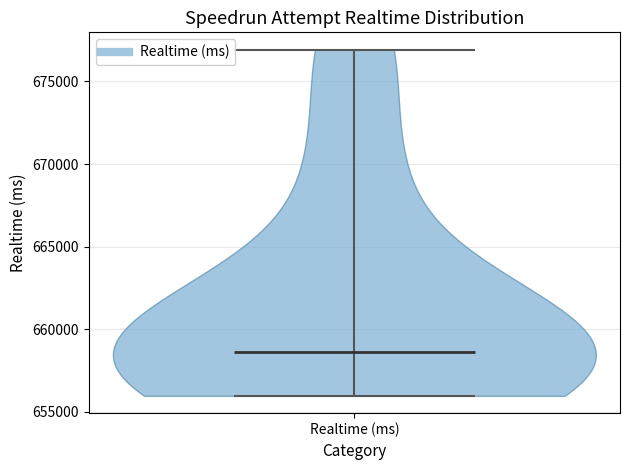

Read this violin plot against the y-axis: where its median line is, and the lowest and highest points the violin reaches. The values are not printed on the chart, so give them approximately, as read against the axis.

median line 658500, lowest point 656000, highest point 677000